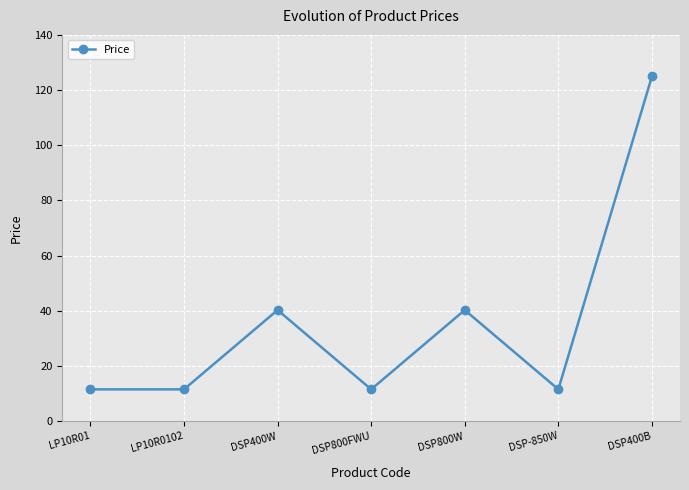

Which label corresponds to the largest value in the chart?

DSP400B